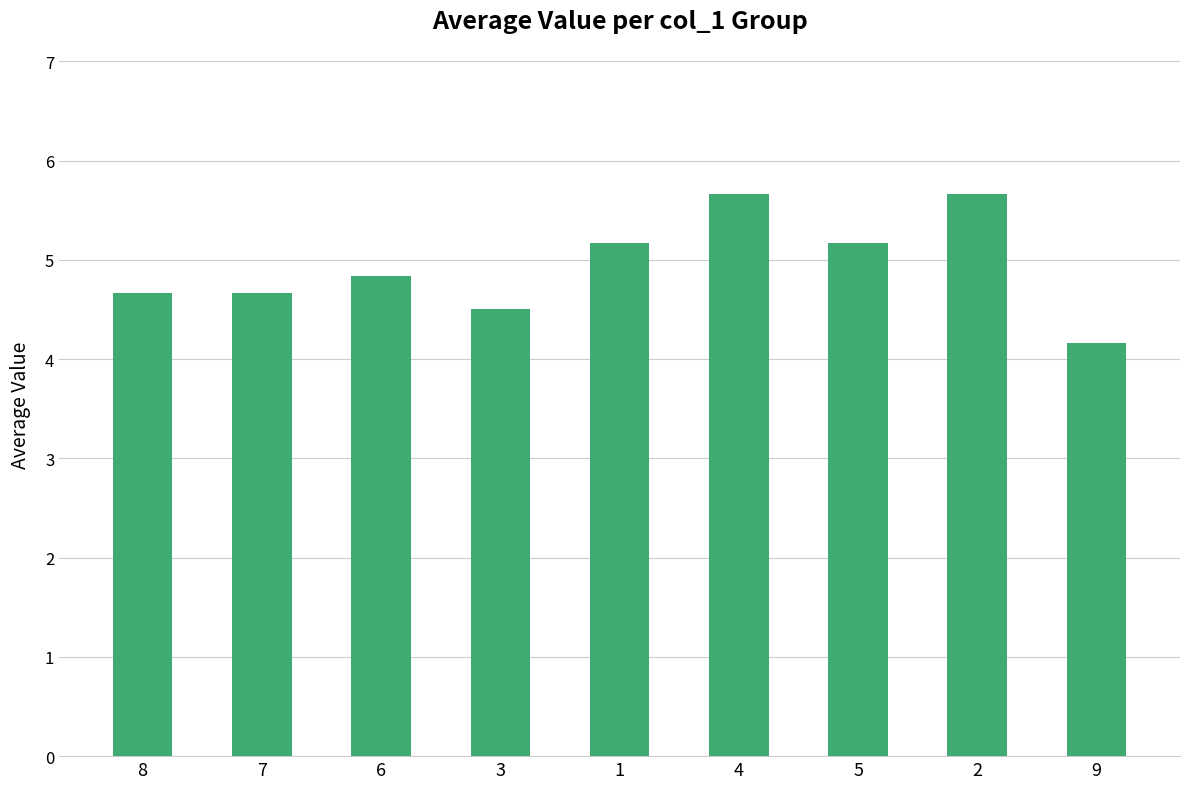

Does the chart contain stacked bars?

No